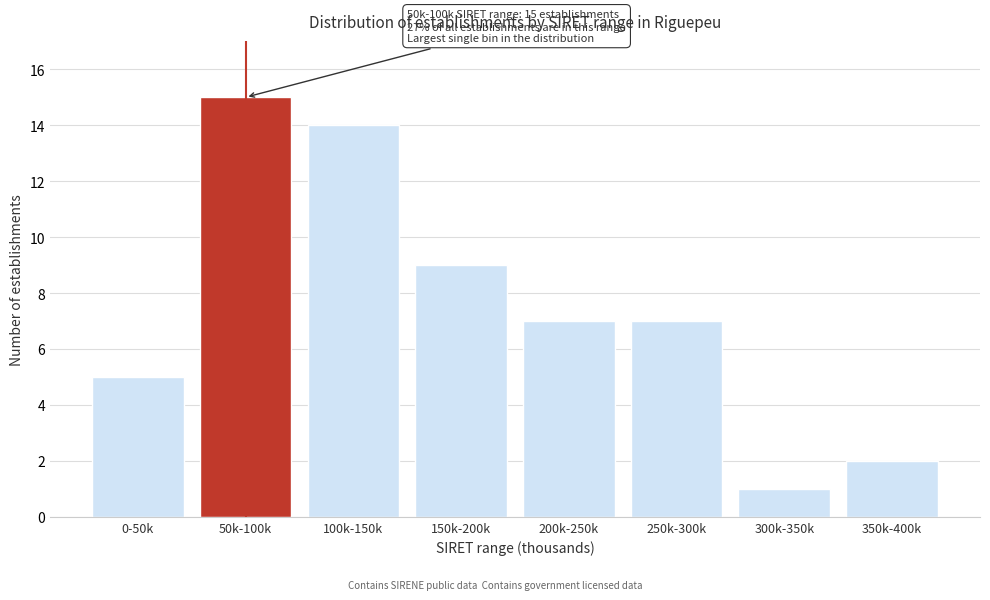

Reading left to right, extract all data points from this chart.

0-50k=5	50k-100k=15	100k-150k=14	150k-200k=9	200k-250k=7	250k-300k=7	300k-350k=1	350k-400k=2